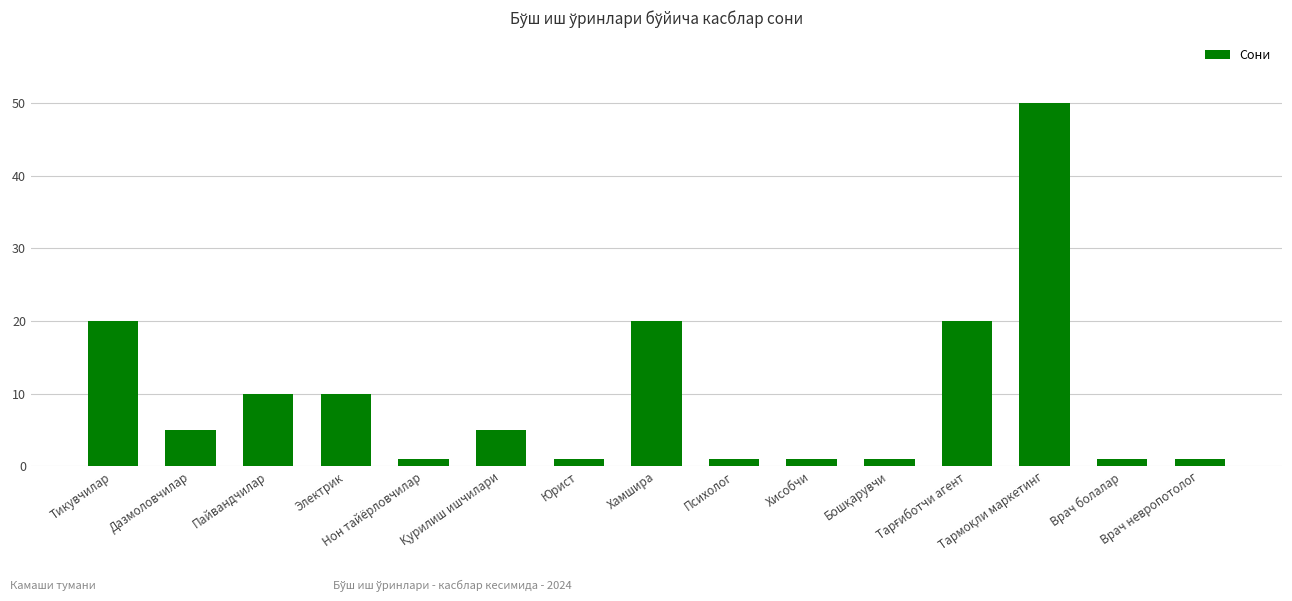

What is the greatest value displayed?

50